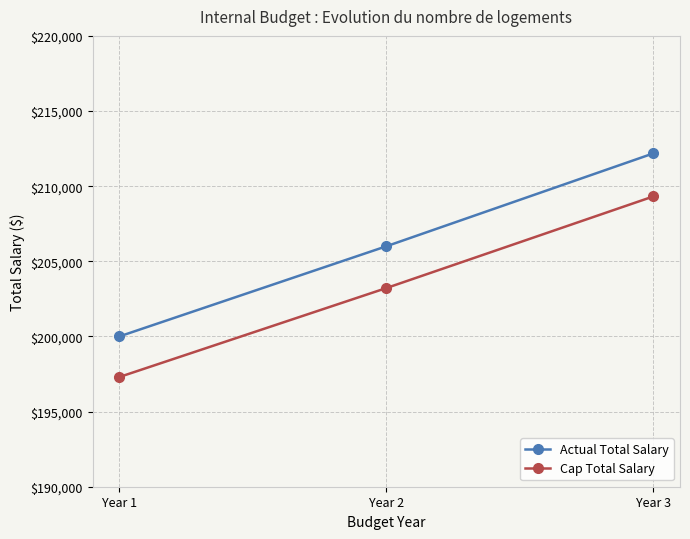

List the series in order of their peak value, lowest first.

Cap Total Salary, Actual Total Salary